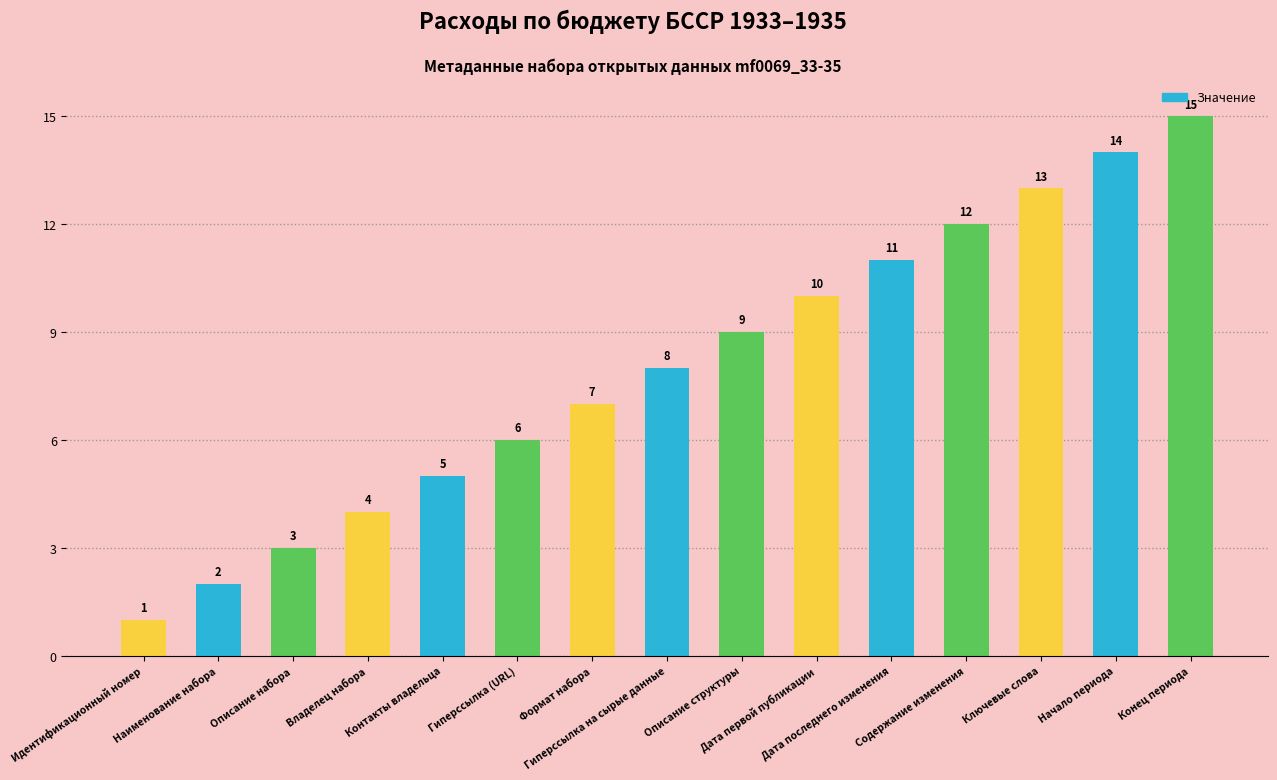

What is the ratio of the value at Начало периода to the value at Контакты владельца?

2.8